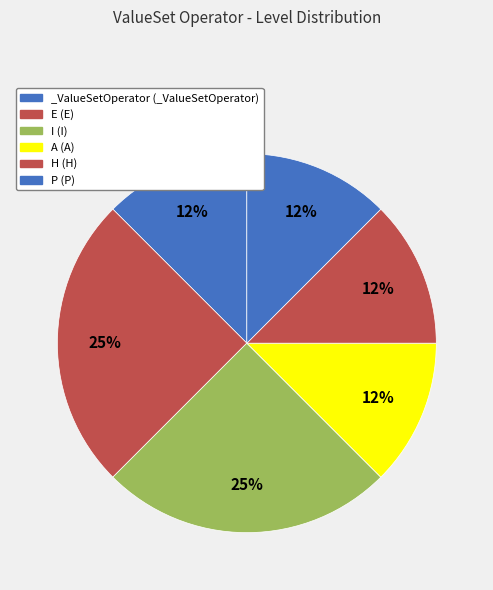

What is the smallest slice in the pie chart?

_ValueSetOperator